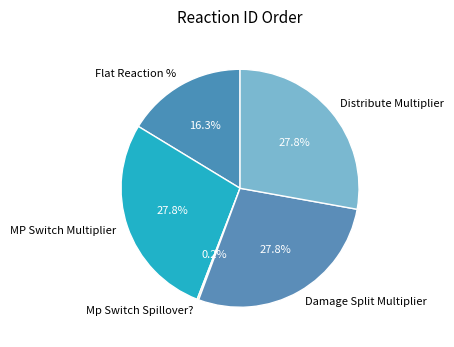

The Flat Reaction % slice represents 10% of the pie. True or false?

False